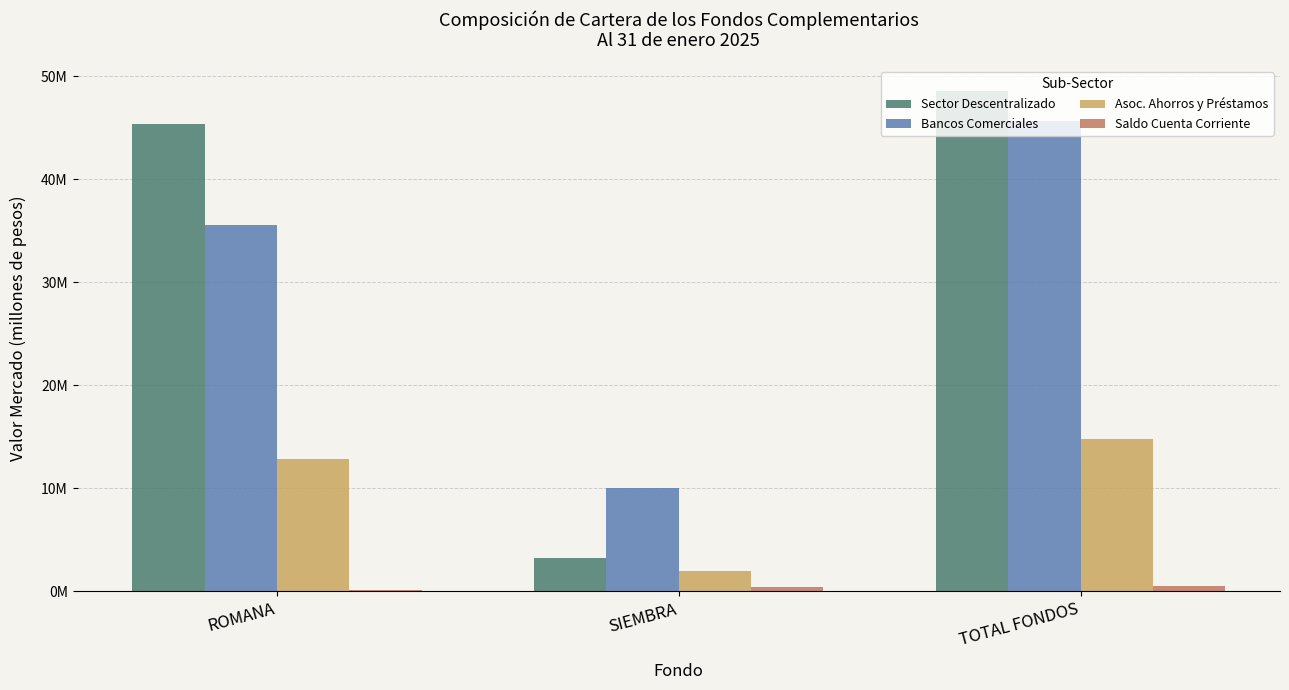

Reading right to left, list all the values displayed in this chart.

Sector Descentralizado: 48575591.2	3205304.7	45370286.5
Bancos Comerciales: 45628817.0	10040557.1	35588259.9
Asoc. Ahorros y Préstamos: 14775893.5	1975359.6	12800534.0
Saldo Cuenta Corriente: 463366.7	381312.5	82054.2